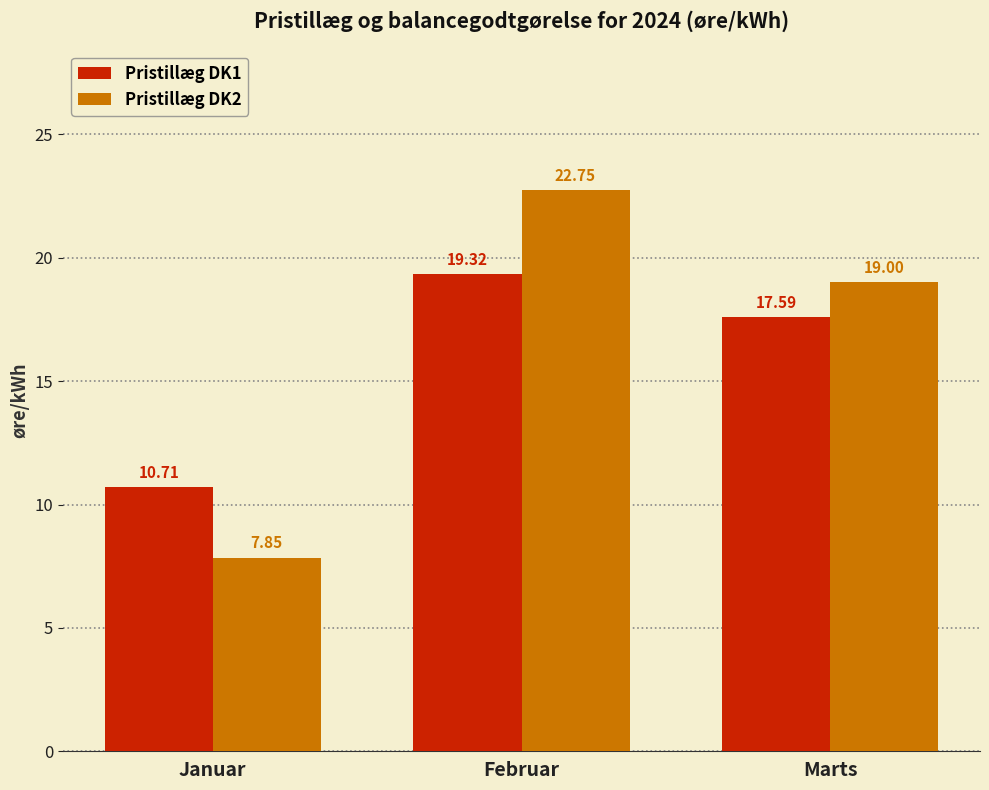

Which category has the highest value in the Pristillæg DK2 series?

Februar